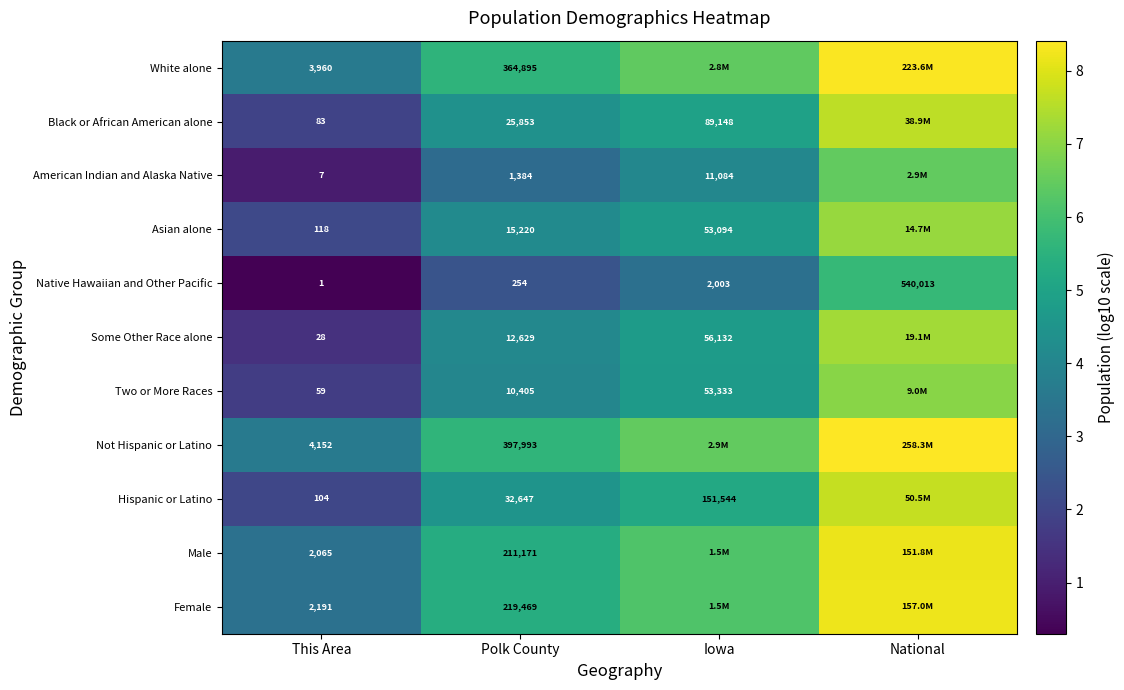

Between This Area and Polk County, which series saw the biggest shift?

Not Hispanic or Latino